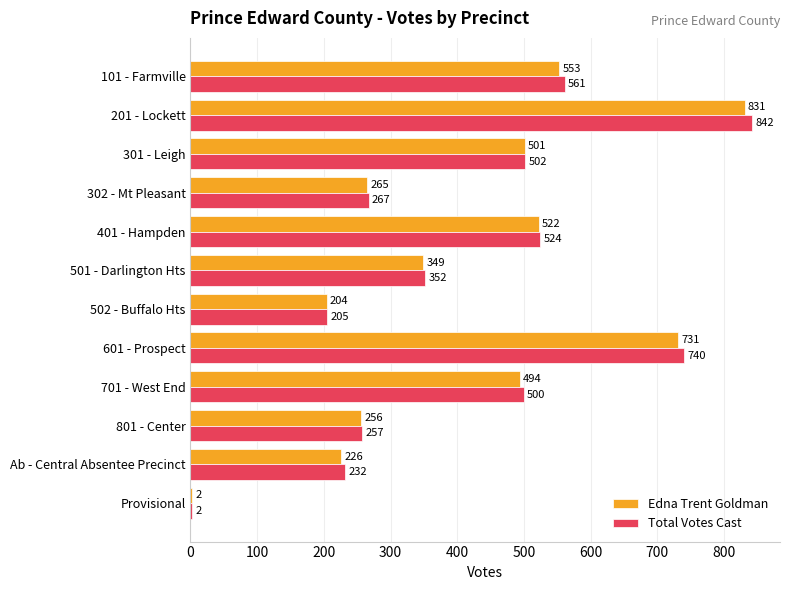

What is the maximum value shown in the chart?

842